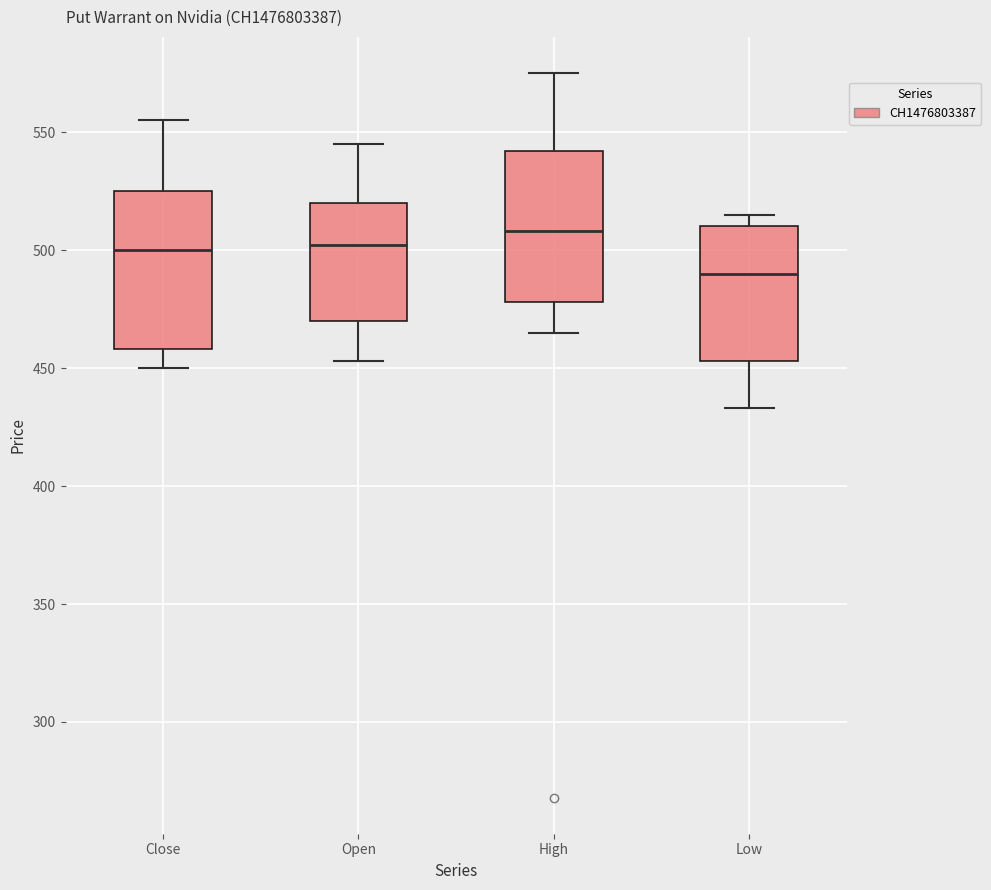

Where does the median line of the box for Close sit on the y-axis? The values are not printed on the chart, so give them approximately, as read against the axis.

500